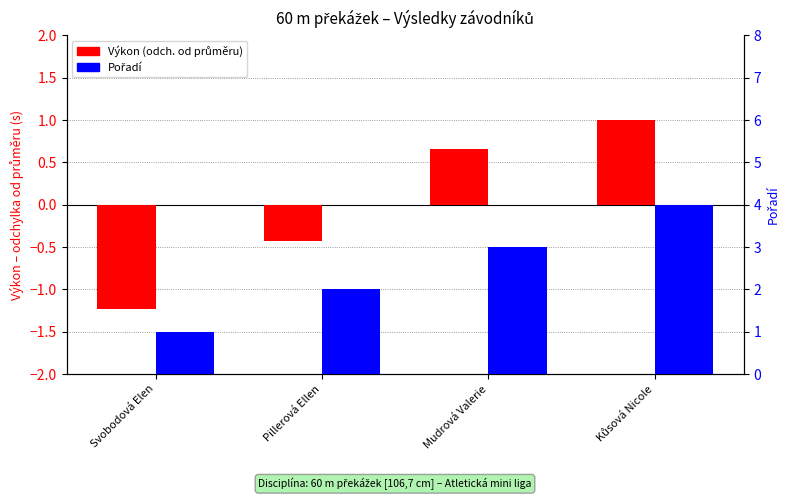

How many values in Výkon (odch. od průměru) are below zero?

2